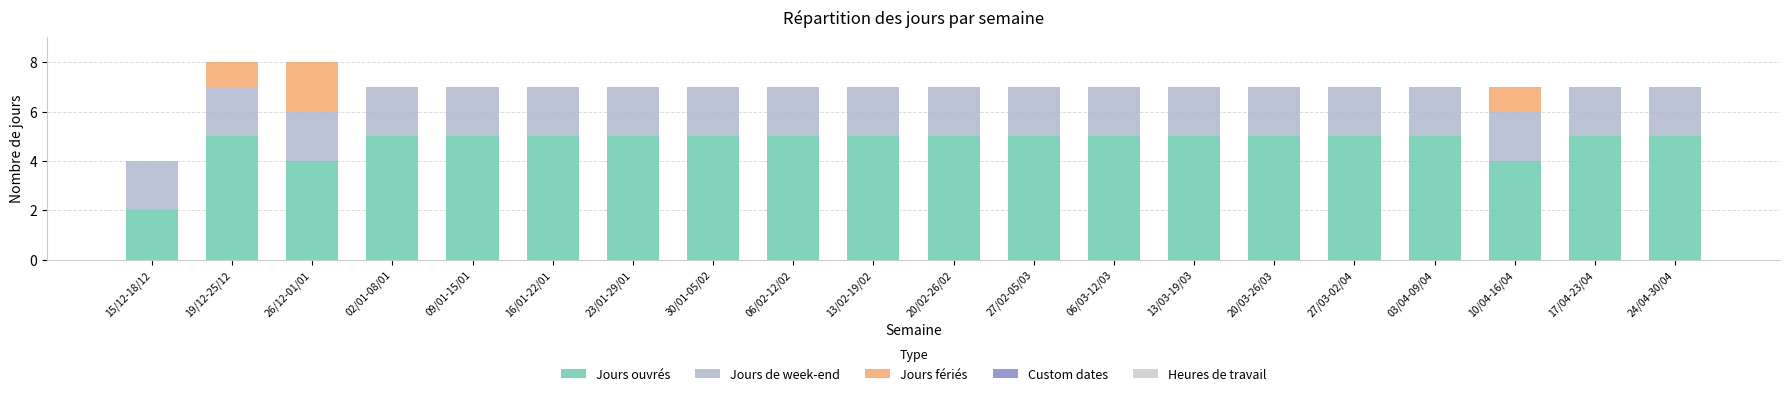

At how many categories does at least one series exceed 2?

19